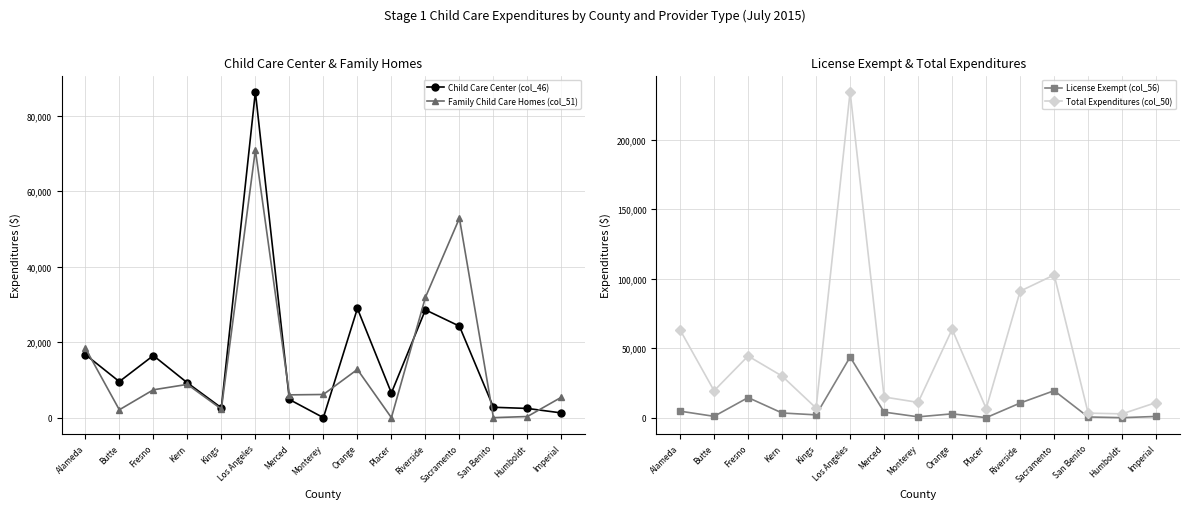

The Total Expenditures (col_50) series shows 29952 at Kern. True or false?

True